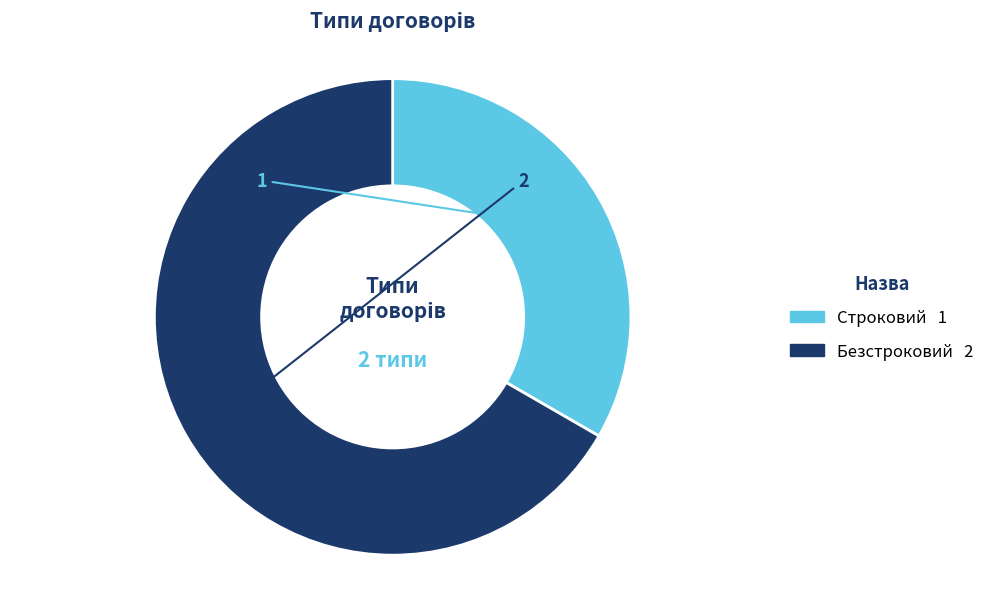

How many segments does this pie chart have?

2